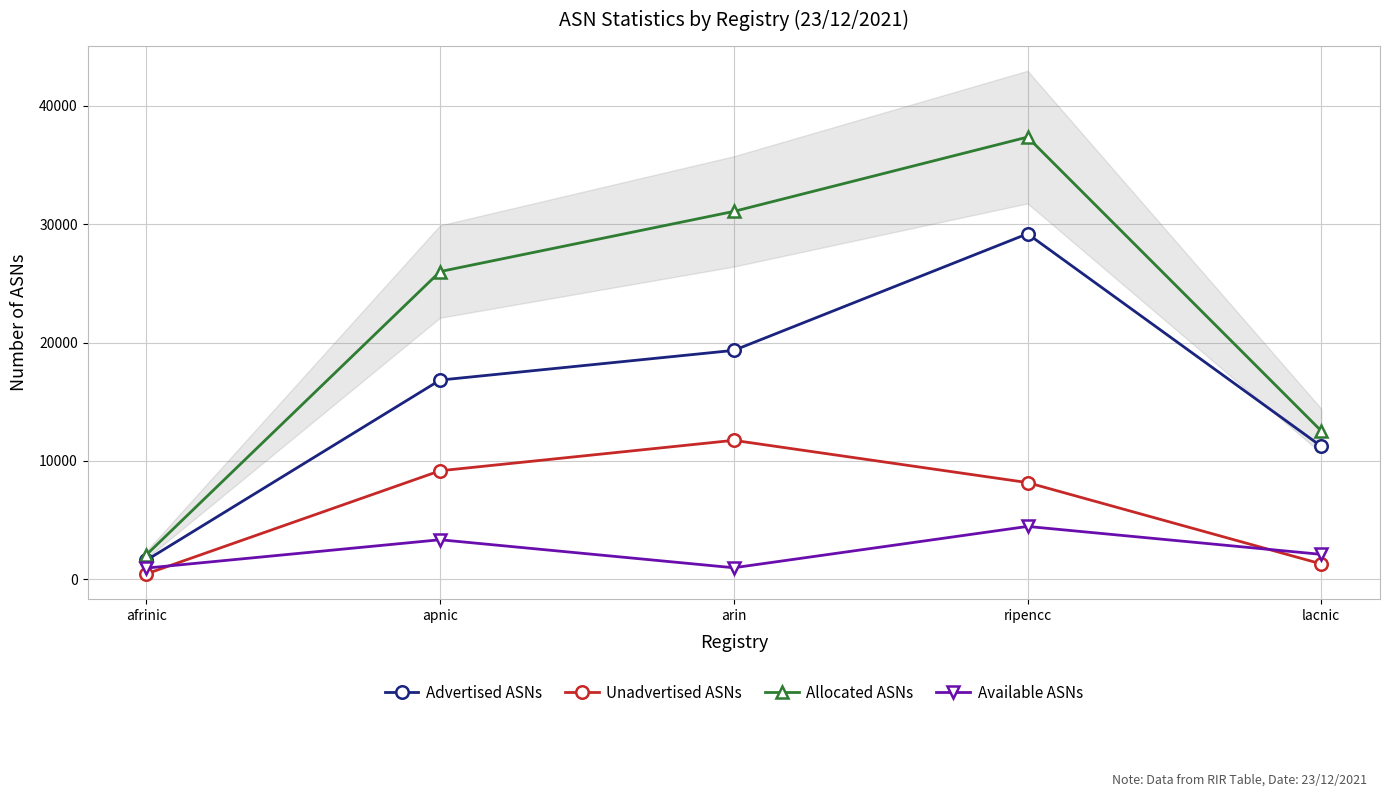

The value of Allocated ASNs at lacnic is 12535. True or false?

True